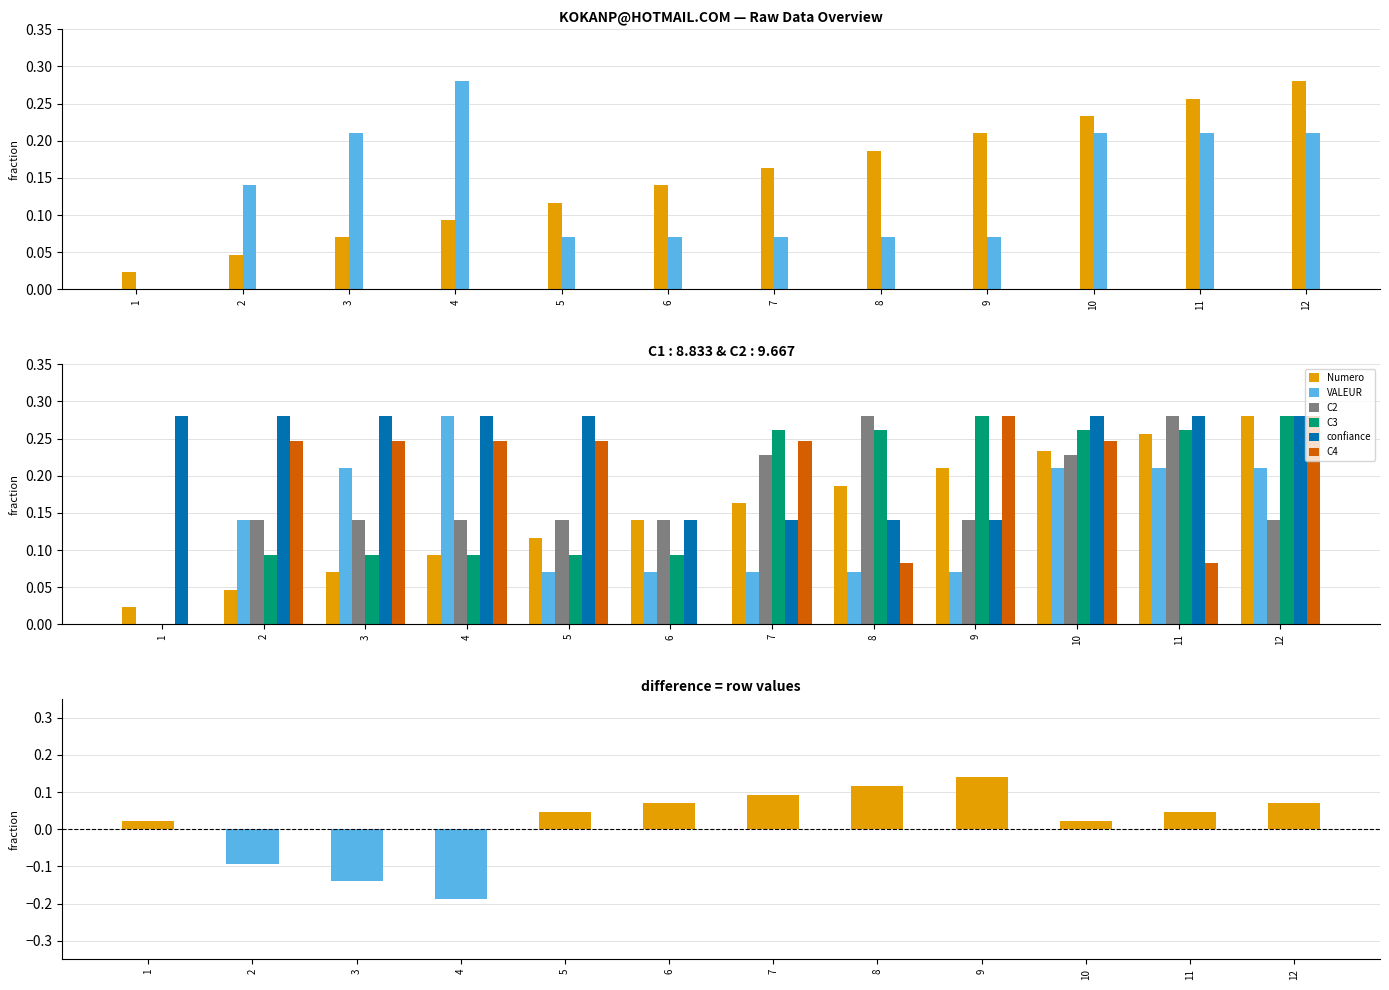

What is the sum of the C2 values at 1 and 4?

0.1